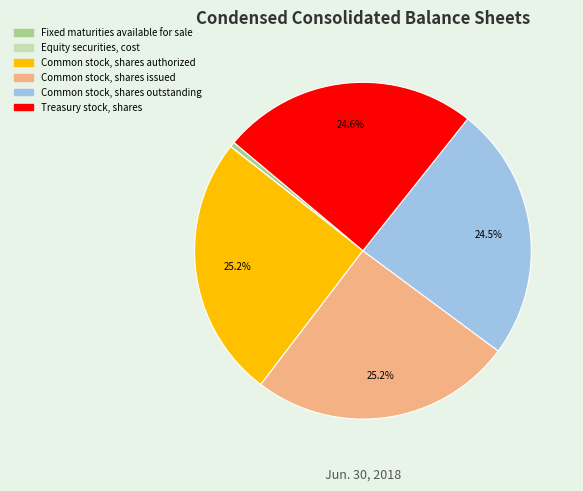

What is the ratio of the value at Common stock, shares authorized to the value at Treasury stock, shares?

1.0